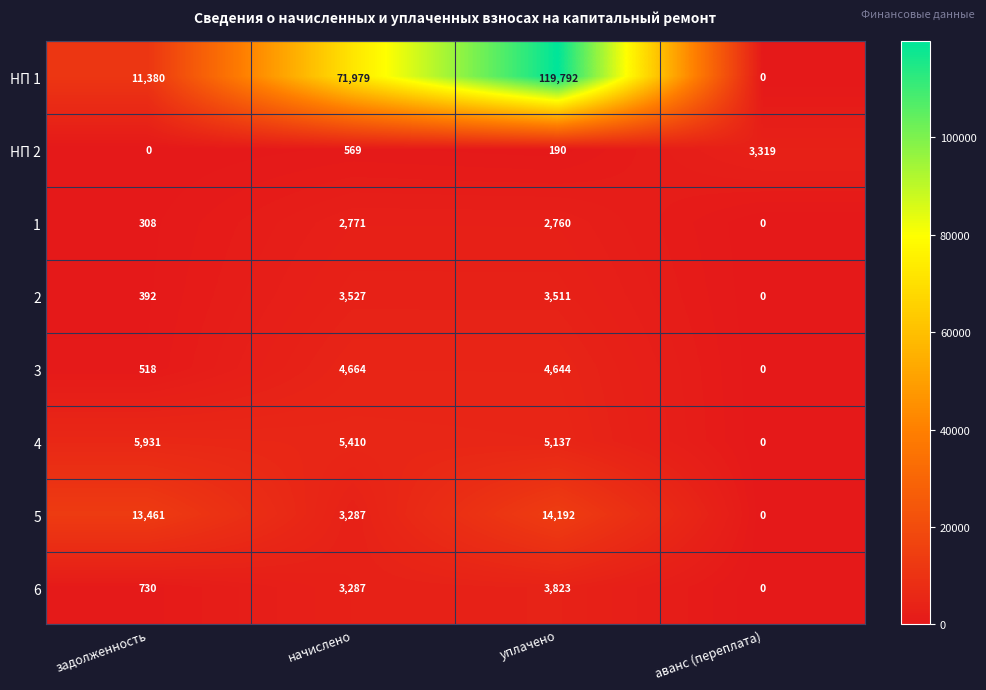

The value of 1 at уплачено is 4647. True or false?

False